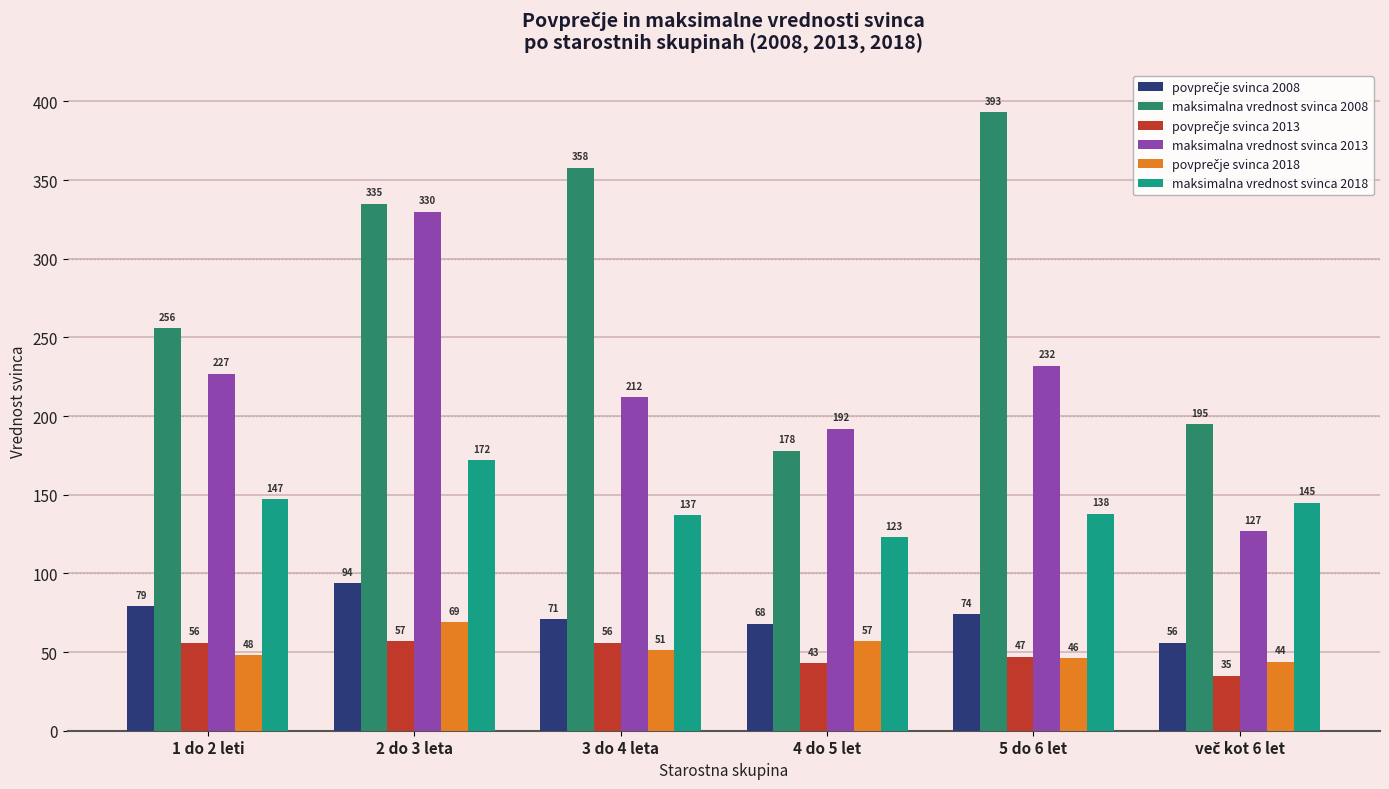

Which category has the highest value across all series?

5 do 6 let